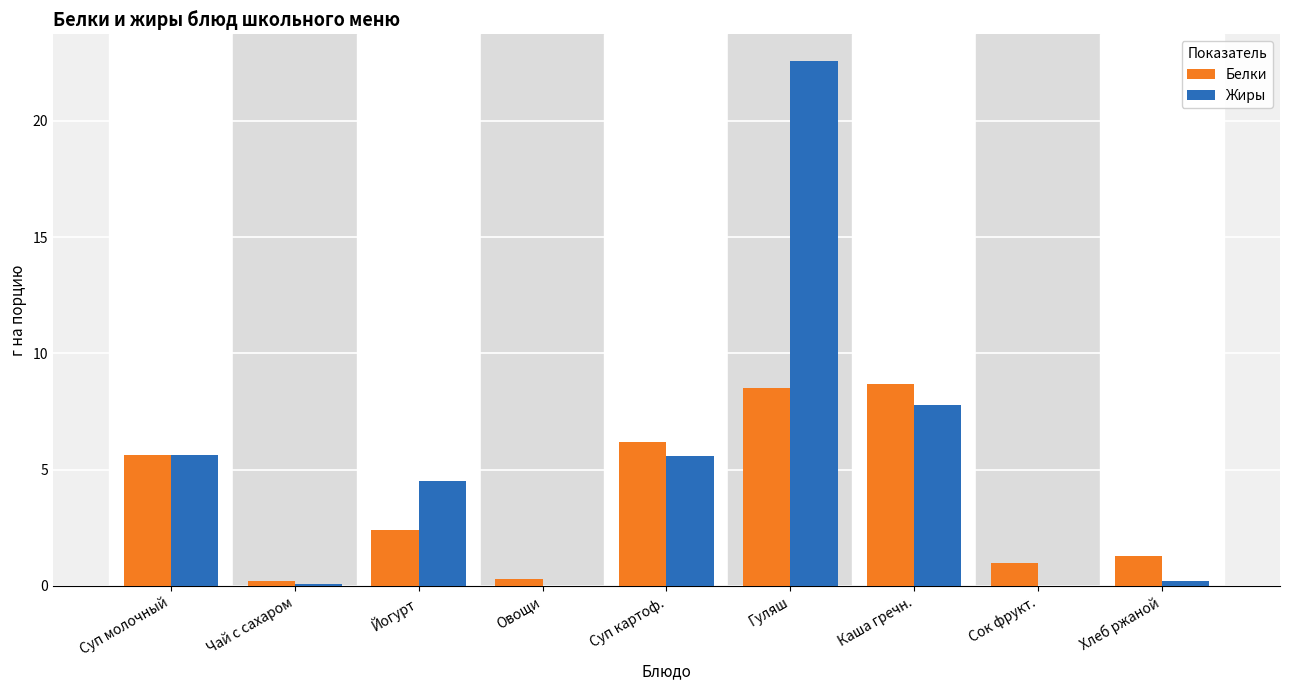

Where does the Жиры series first go above 4?

Суп молочный